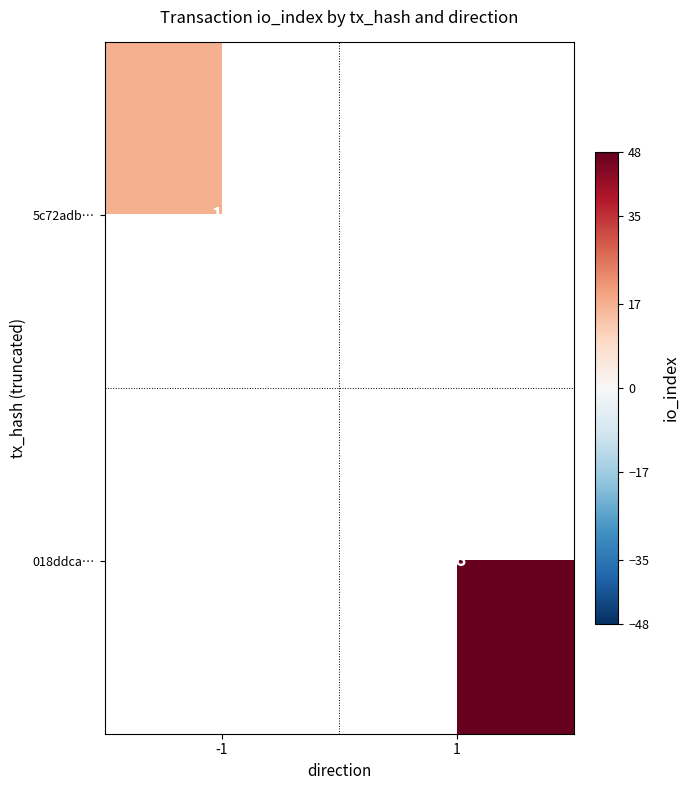

How many categories are shown in the chart?

2